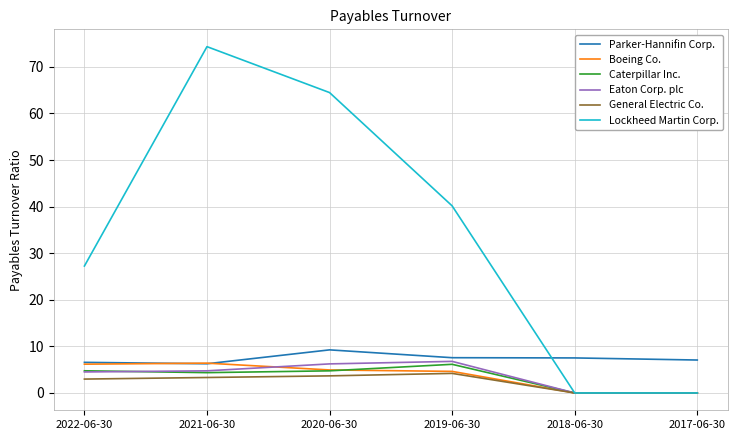

What is the highest value of the Lockheed Martin Corp. series?

74.3